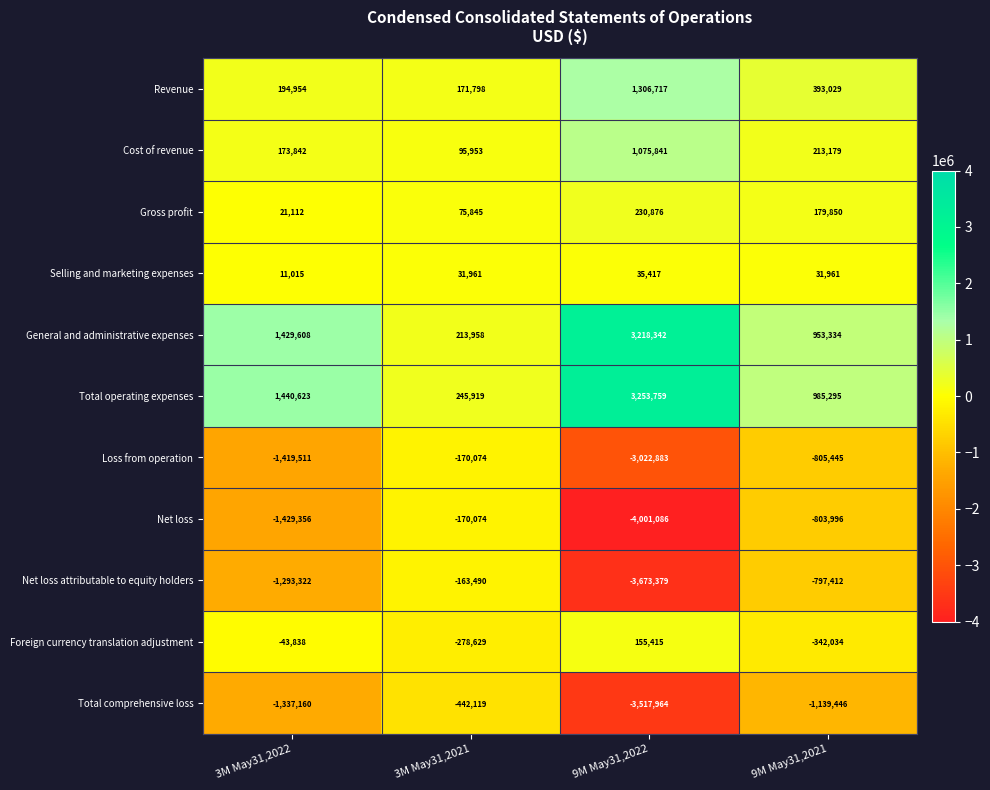

What is the spread (max minus min) of values at 9M May31,2022?

7254845